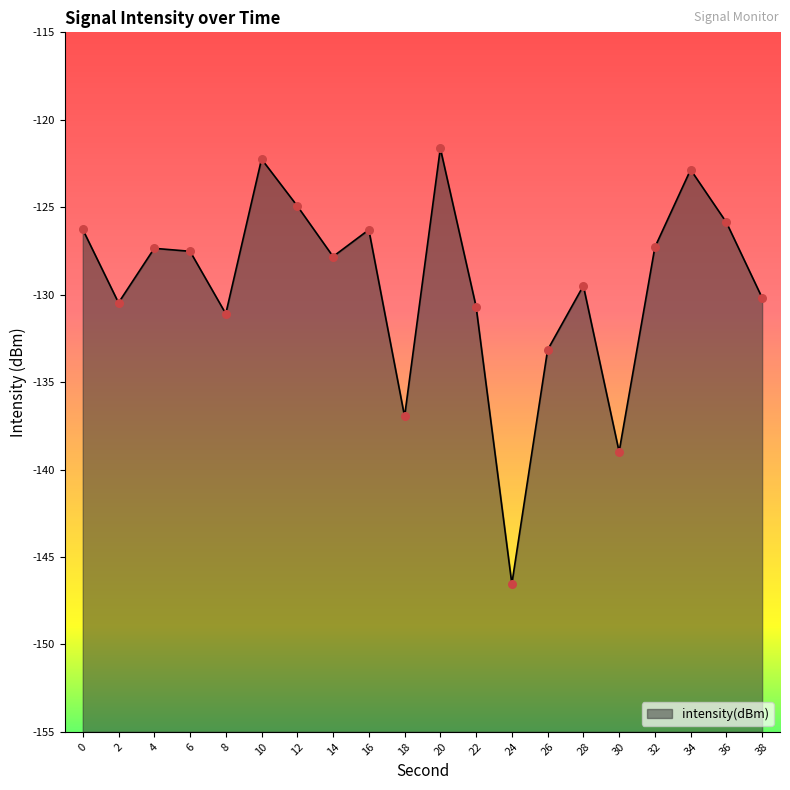

Which has a higher value, 20 or 30?

20